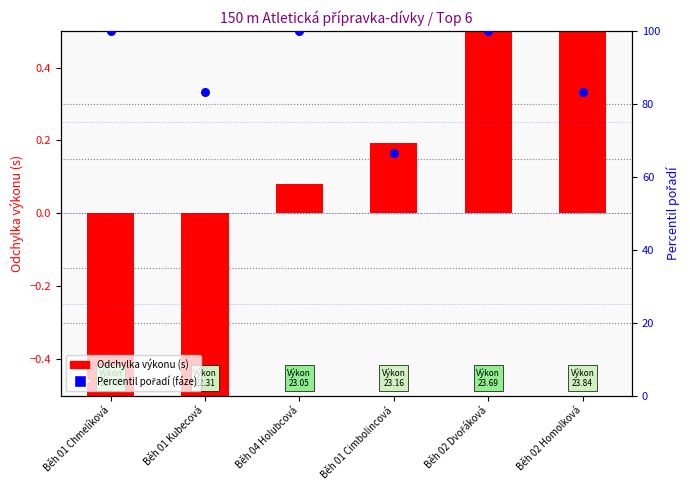

What is the total value across all series at Běh 01 Cimbolincová?

66.9